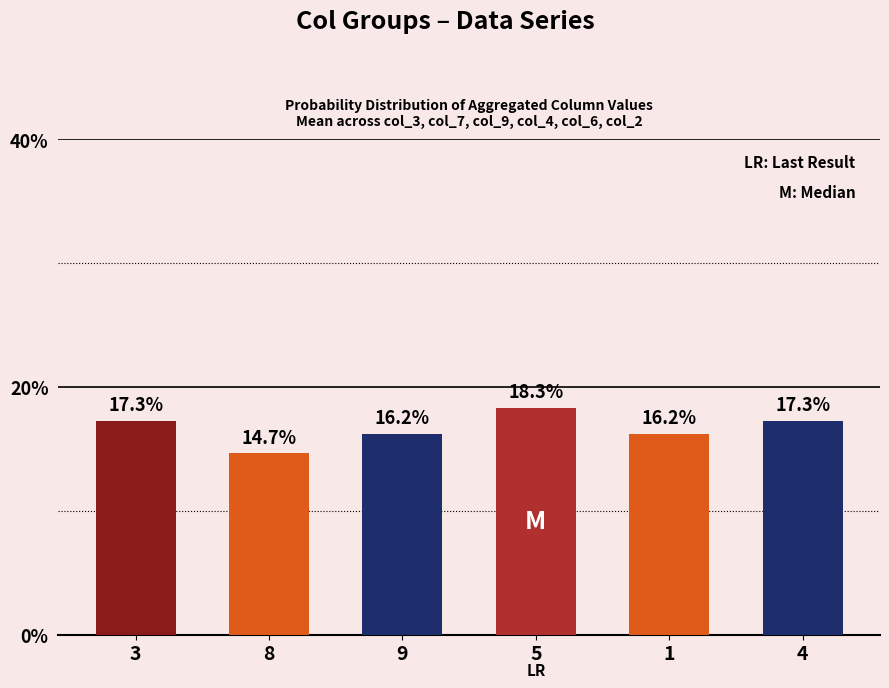

List the labels in order of value, largest first.

5, 3, 4, 9, 1, 8